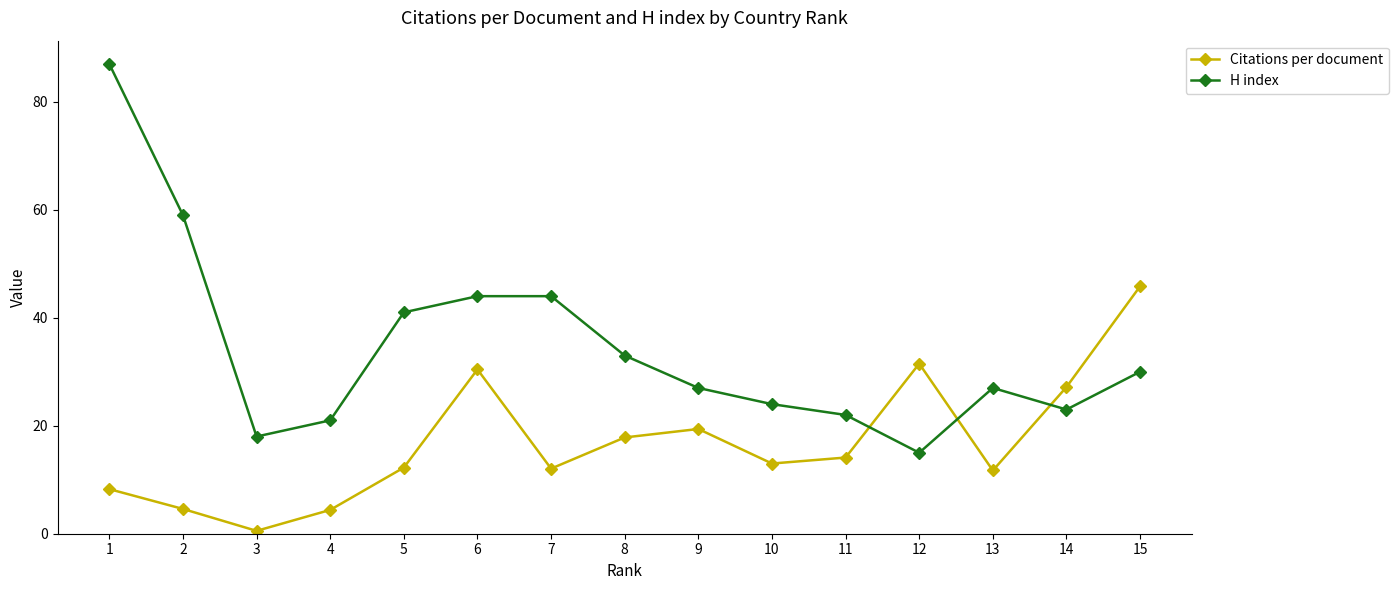

What is the minimum value for H index?

15.0